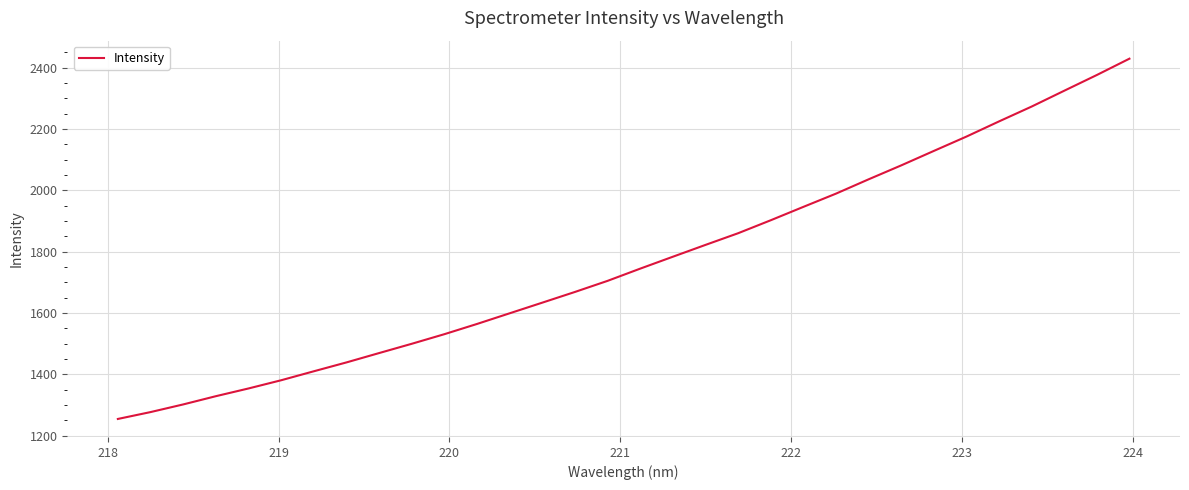

What is the difference between the maximum and minimum values?

1175.8